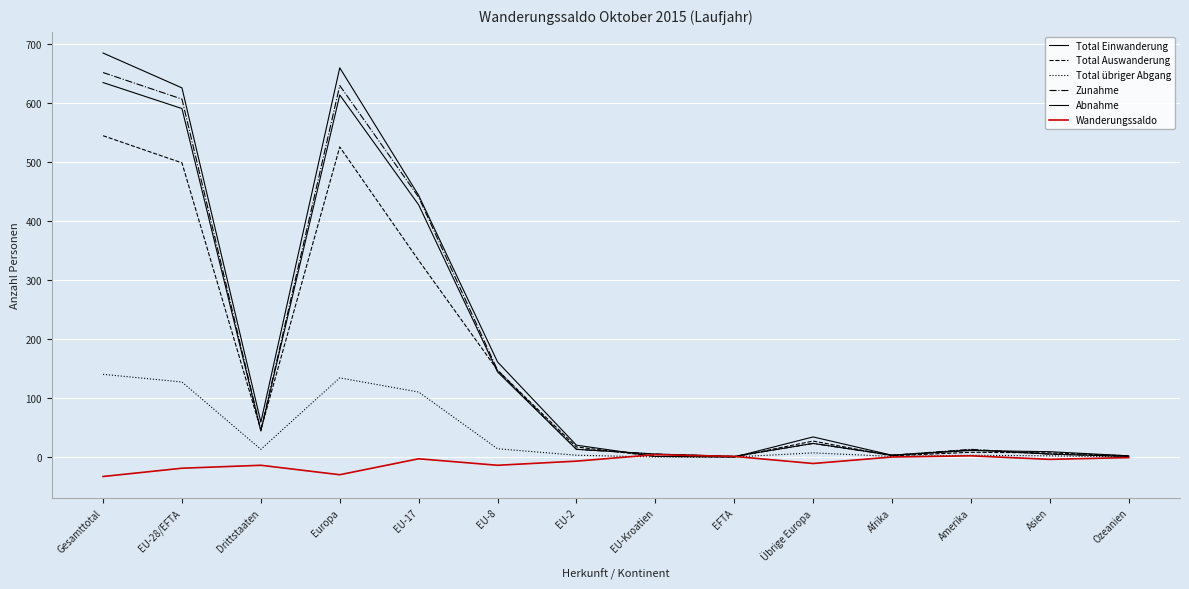

What is the label of the 2nd point from the right?

Asien